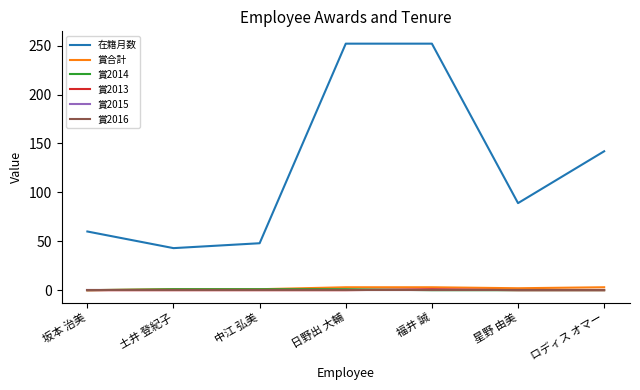

True or false: 在籍月数 and 賞2016 cross at least once.

False